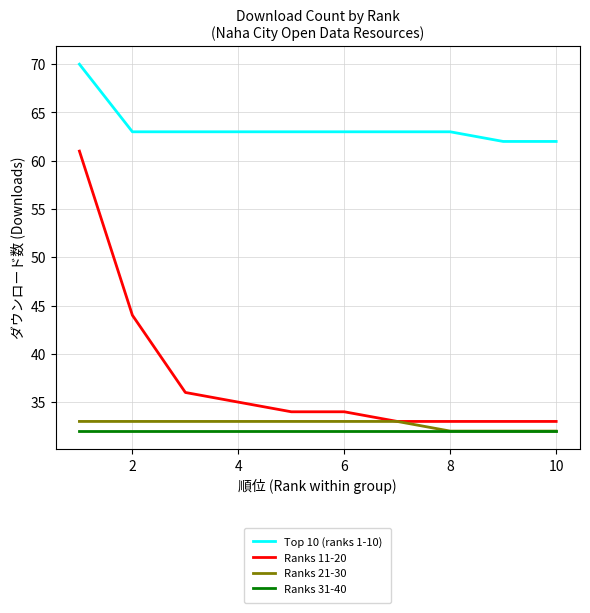

Reading right to left, transcribe all the data shown in this chart.

Top 10 (ranks 1-10): 62	62	63	63	63	63	63	63	63	70
Ranks 11-20: 33	33	33	33	34	34	35	36	44	61
Ranks 21-30: 32	32	32	33	33	33	33	33	33	33
Ranks 31-40: 32	32	32	32	32	32	32	32	32	32